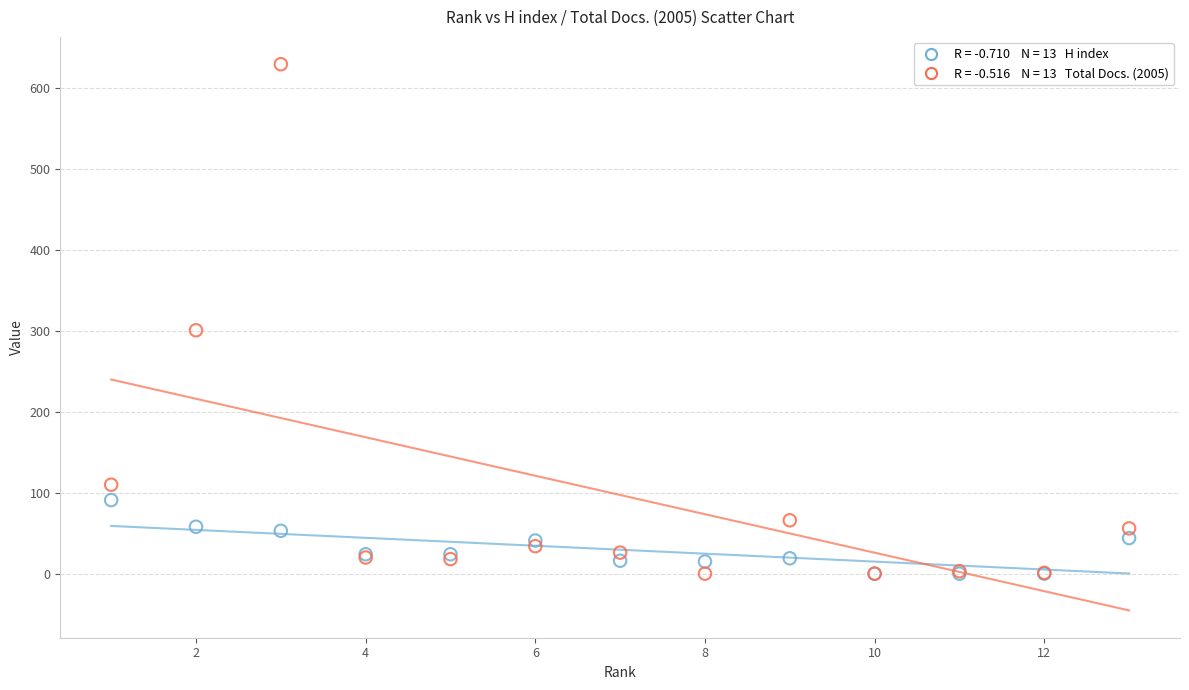

Across all series, what Y value is closest to 315?

301